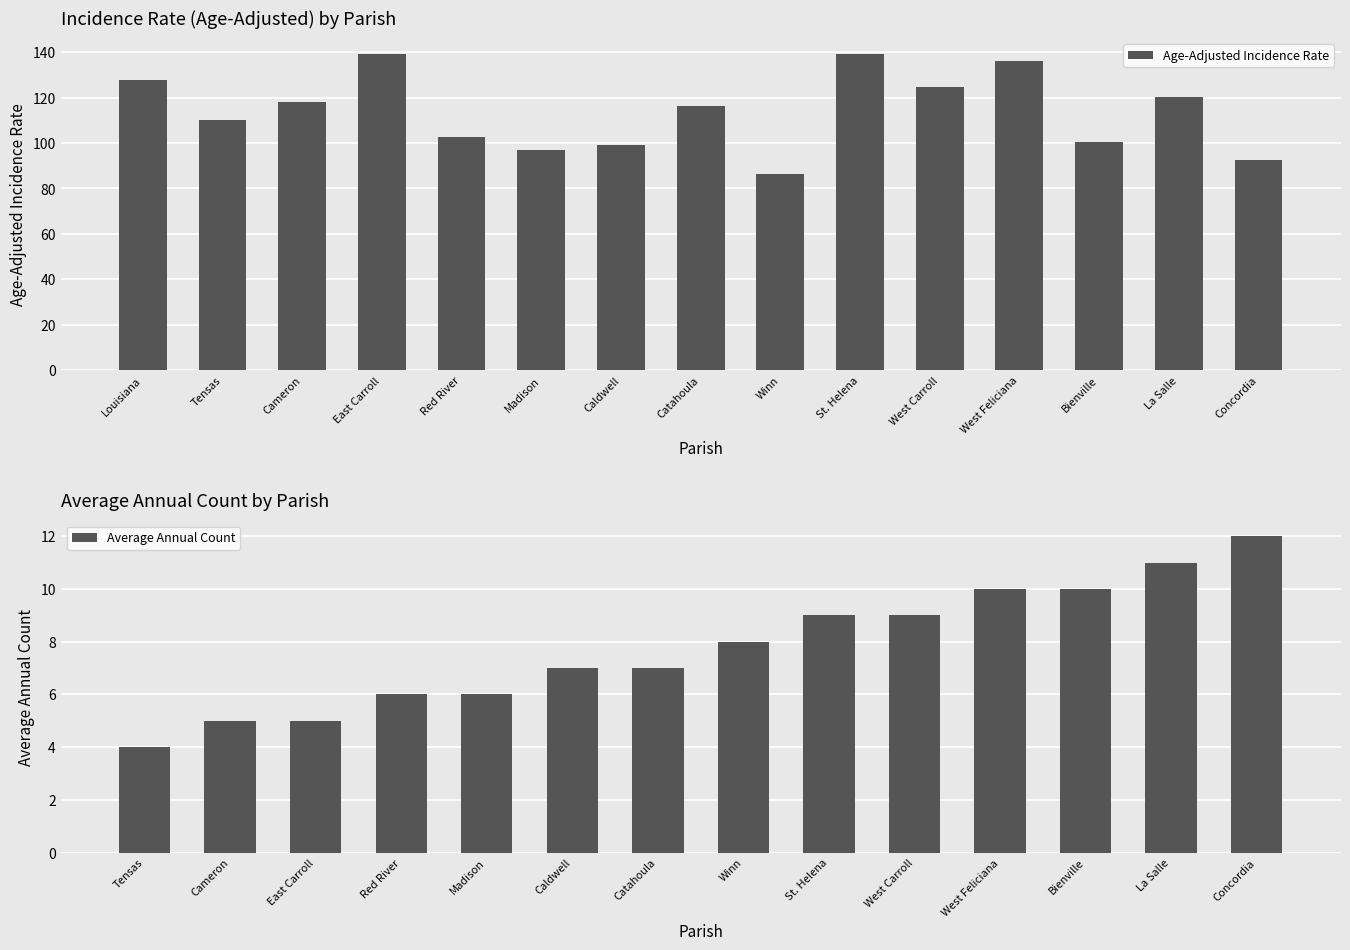

Rank the categories by value from highest to lowest.

East Carroll, St. Helena, West Feliciana, Louisiana, West Carroll, La Salle, Cameron, Catahoula, Tensas, Red River, Bienville, Caldwell, Madison, Concordia, Winn